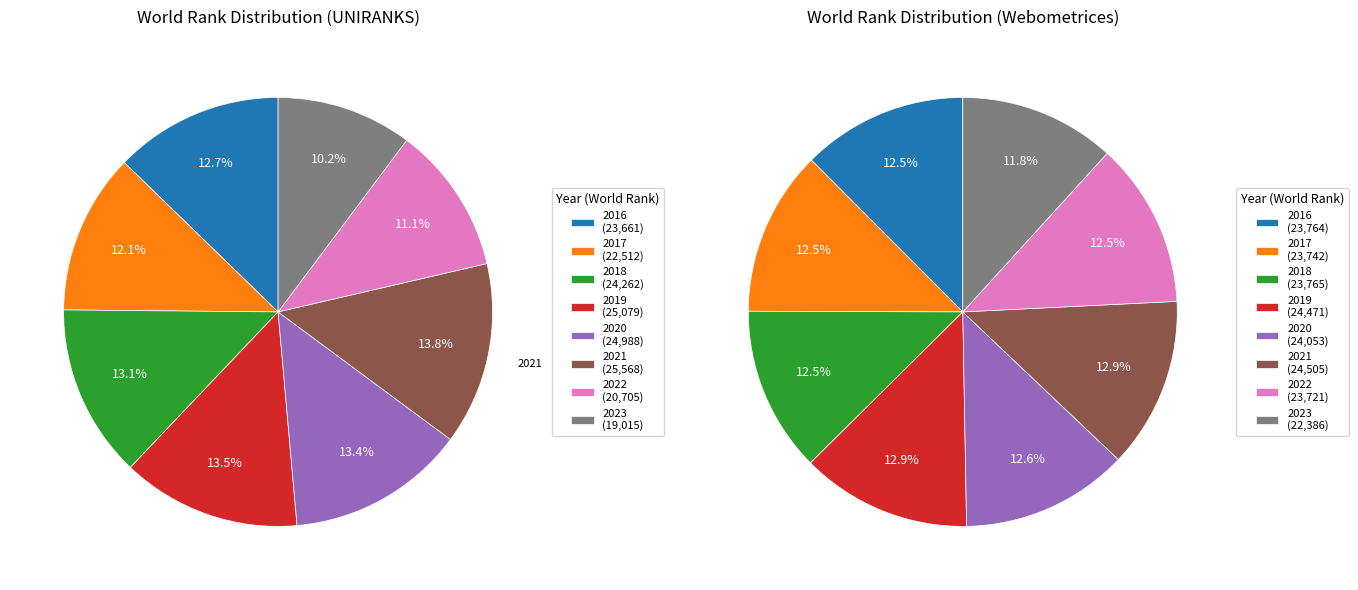

Which category has the smallest portion of the pie?

2023